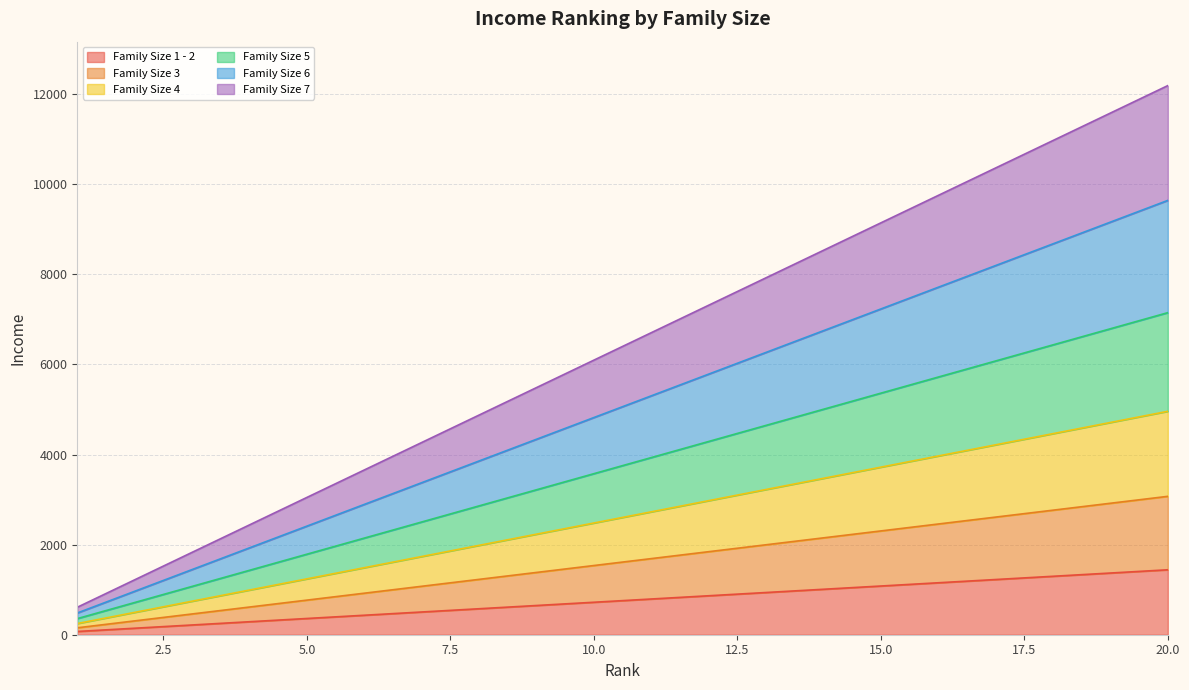

How many lines are shown in the chart?

6